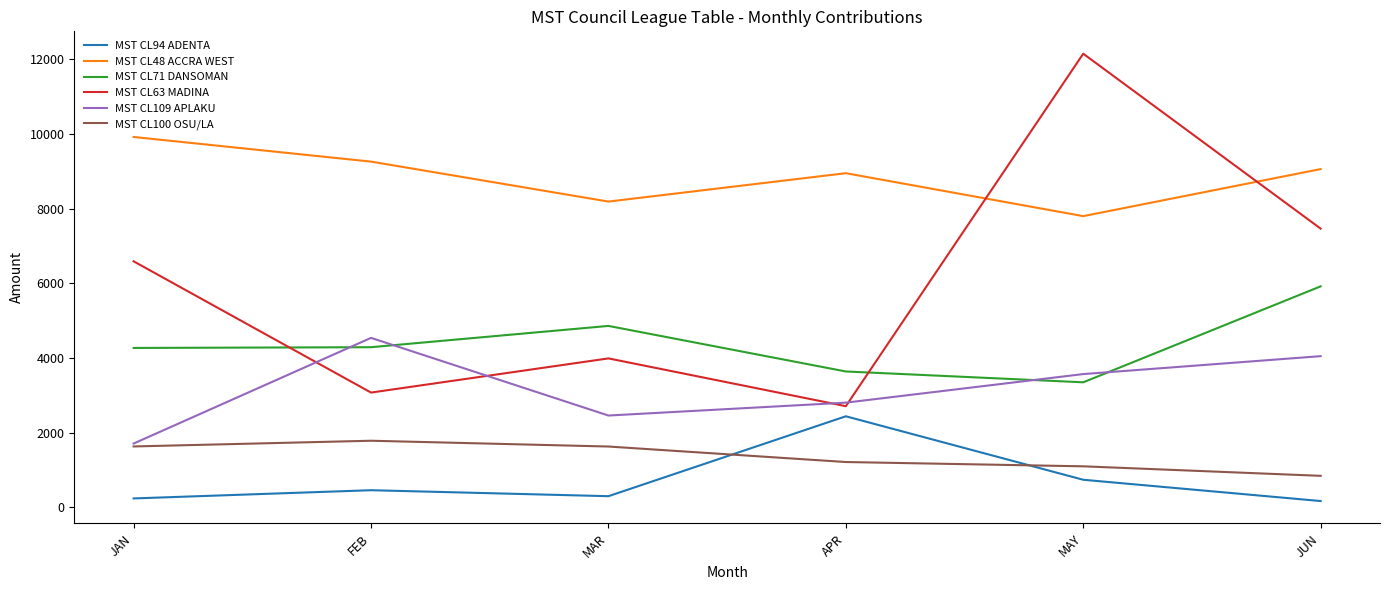

What position from the left is FEB?

2